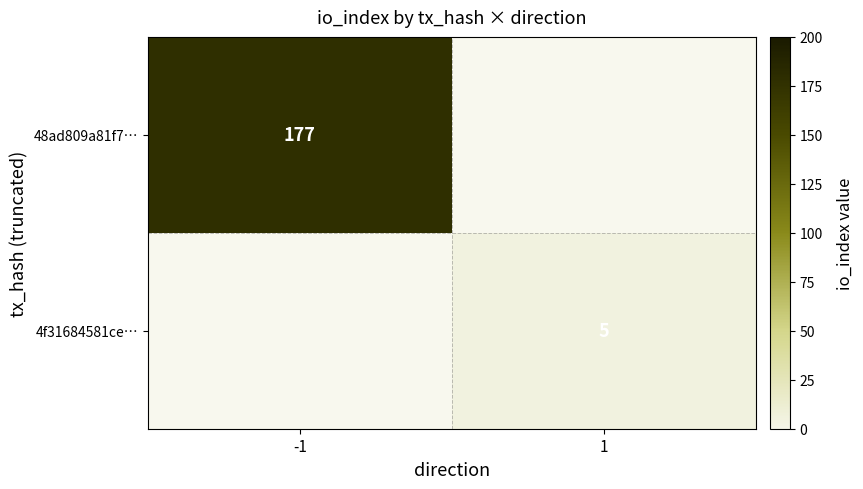

Is it true that 4f31684581ce… equals 7 at 1?

False